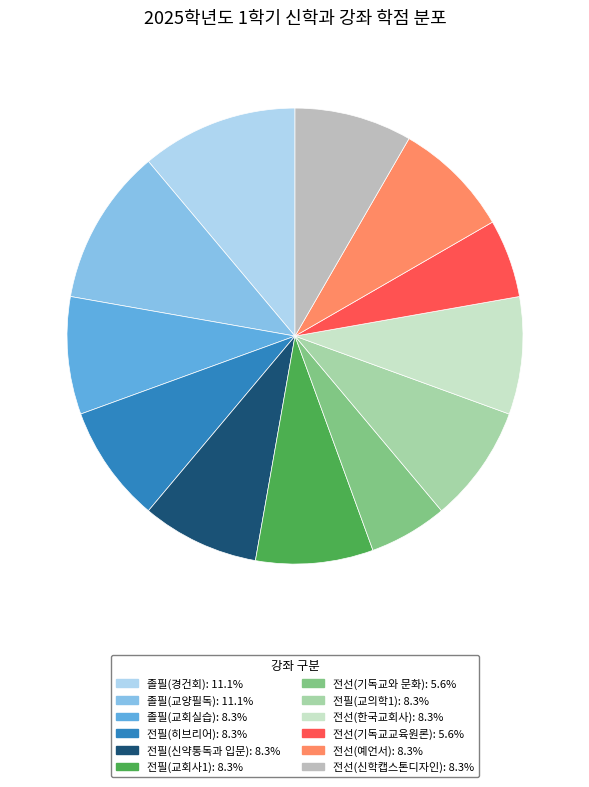

Between 전필(교회사1) and 전선(기독교교육원론), which is larger?

전필(교회사1)